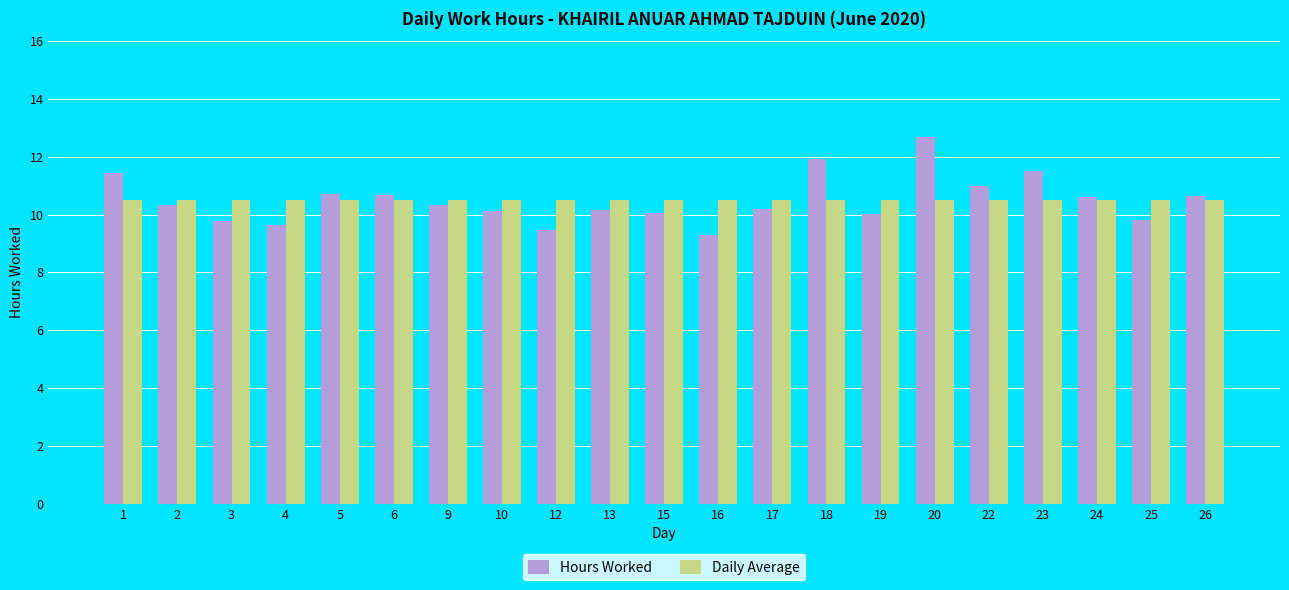

What is the sum of the Hours Worked values at 20 and 2?

23.0